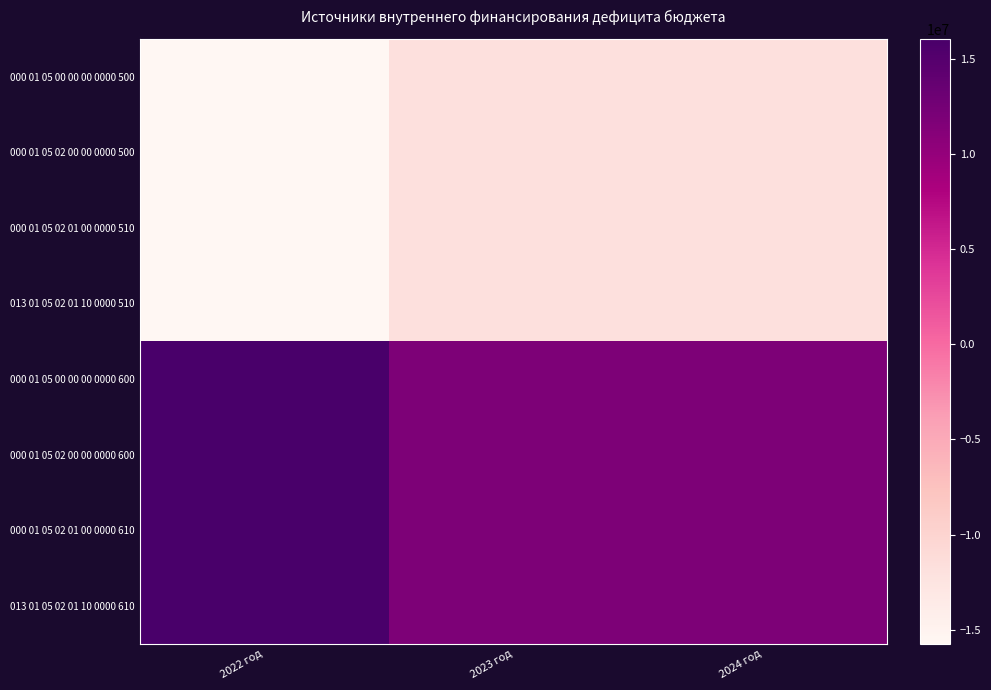

How many series are shown in this chart?

8